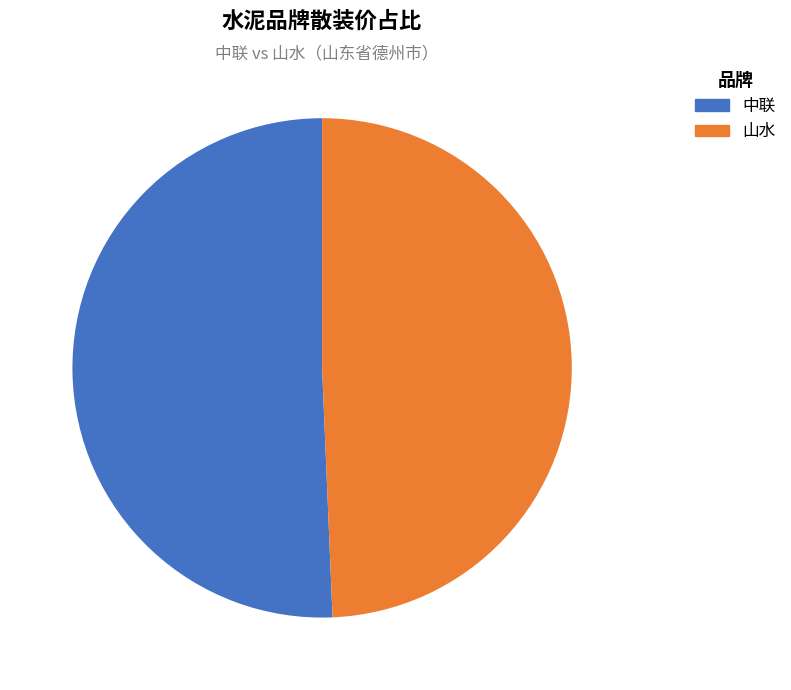

To the nearest percent, what is the average slice percentage?

50%